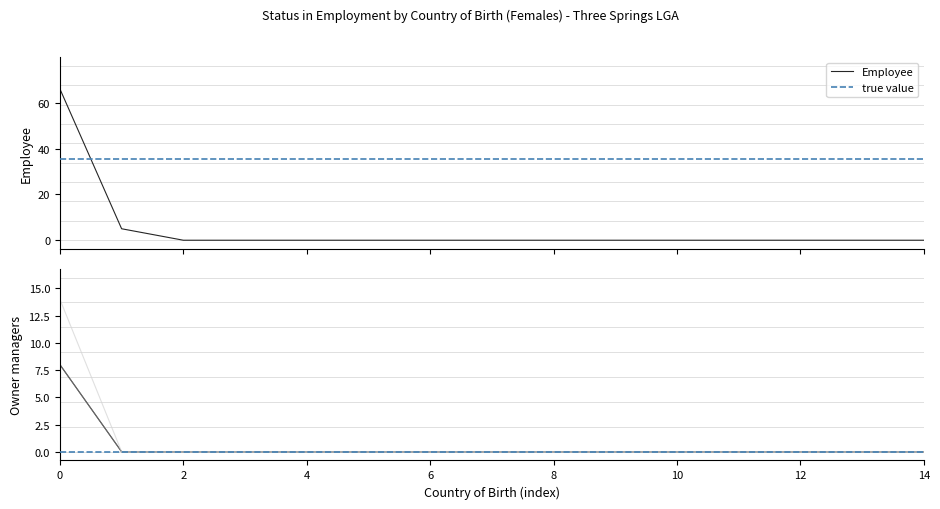

At which category is the sum across all series the highest?

Australia